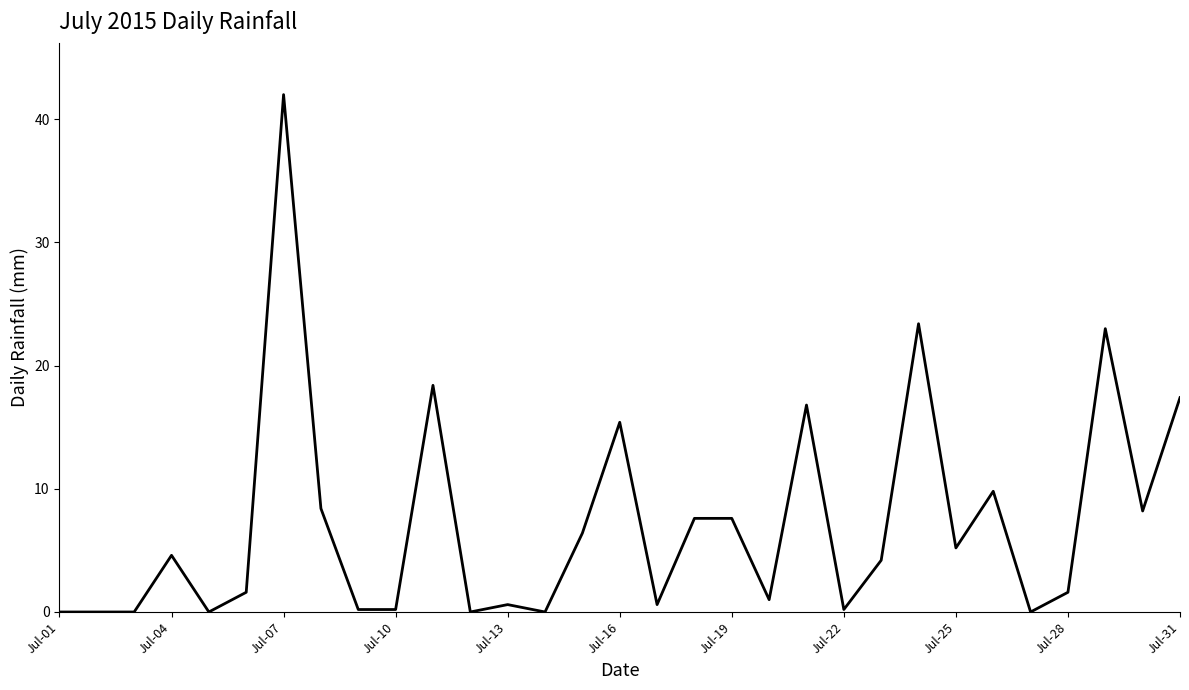

What is the difference between the maximum and minimum values?

42.0